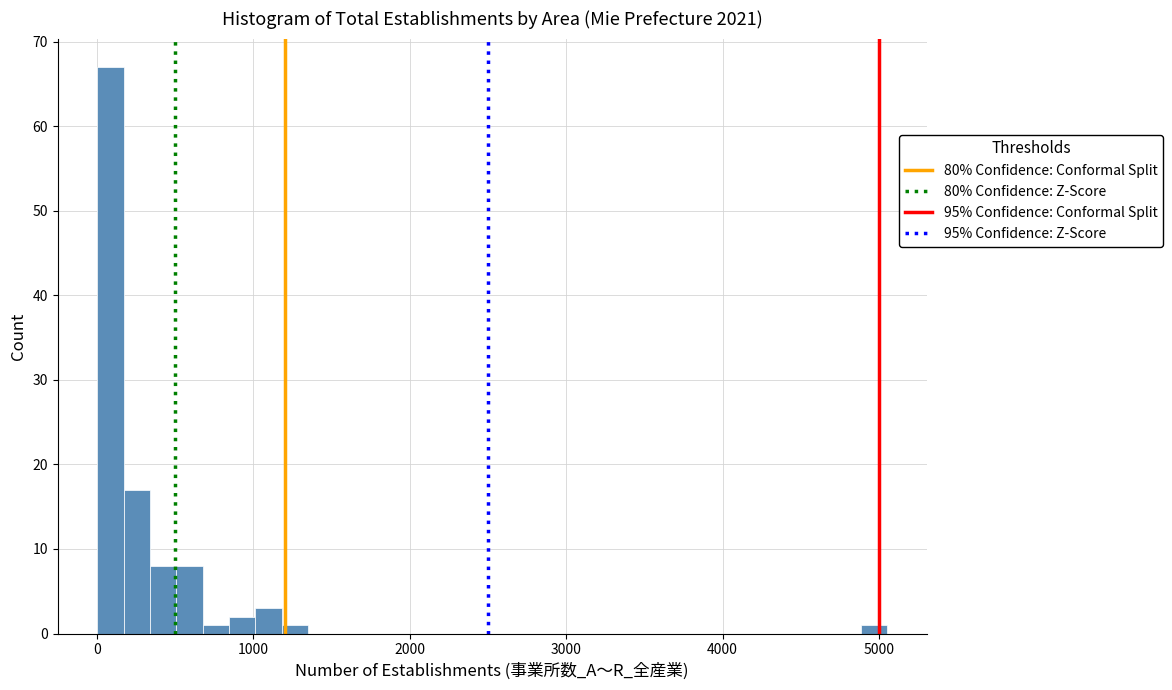

Around what value on the x-axis is the tallest bar? Give the approximate position of its centre, as read against the axis.

100